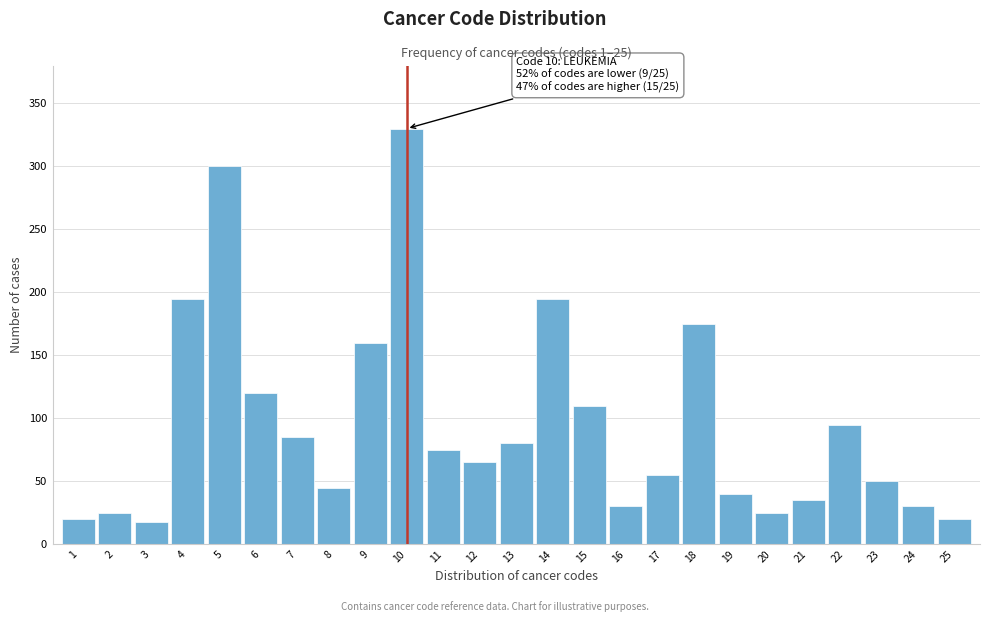

Reading right to left, extract all data points from this chart.

20	30	50	95	35	25	40	175	55	30	110	195	80	65	75	330	160	45	85	120	300	195	18	25	20